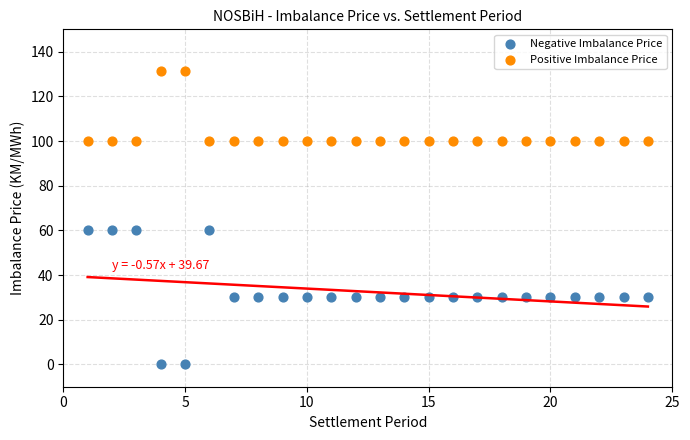

Which series contains the lowest Y value?

Negative Imbalance Price